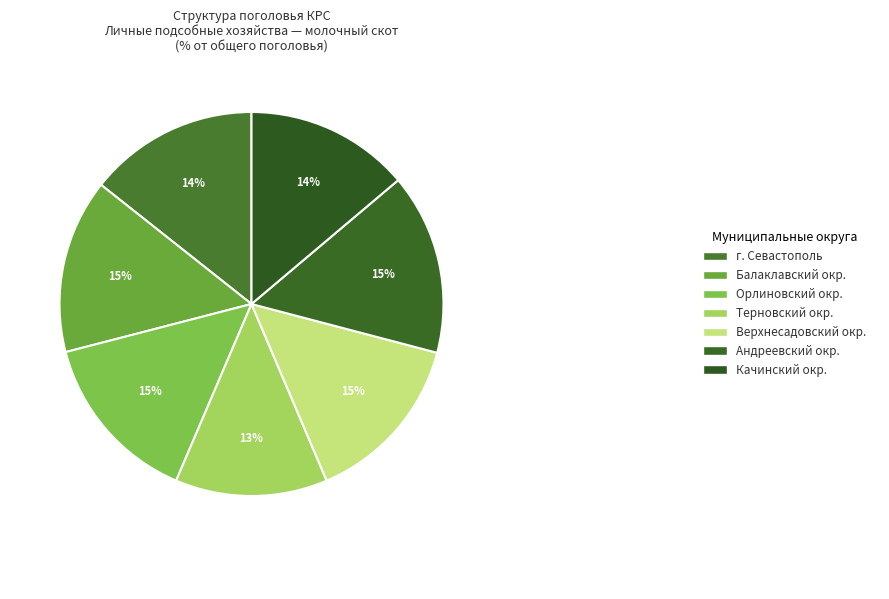

Count the number of slices in the pie.

7